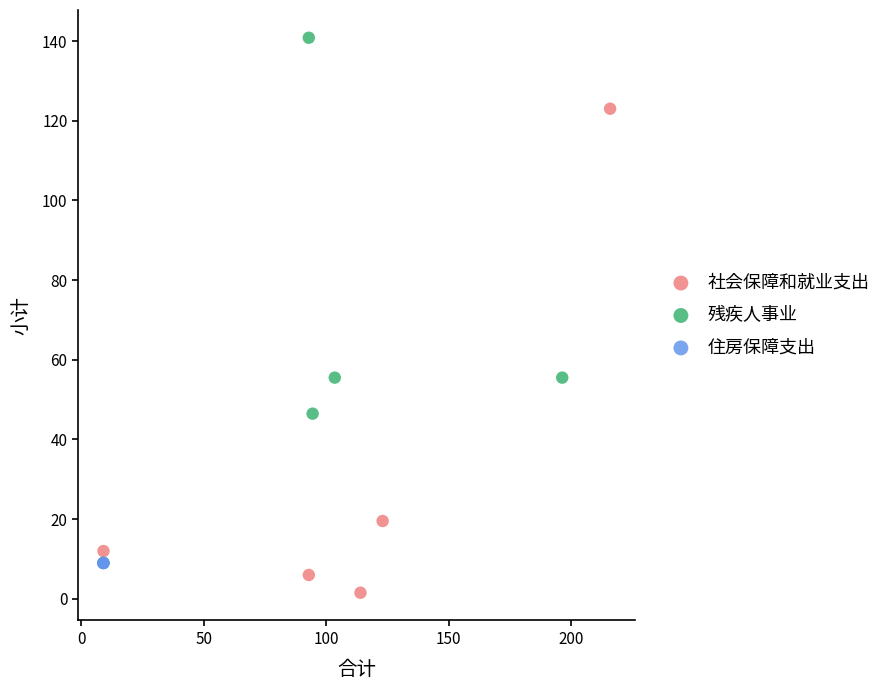

Which series contains the lowest Y value?

社会保障和就业支出